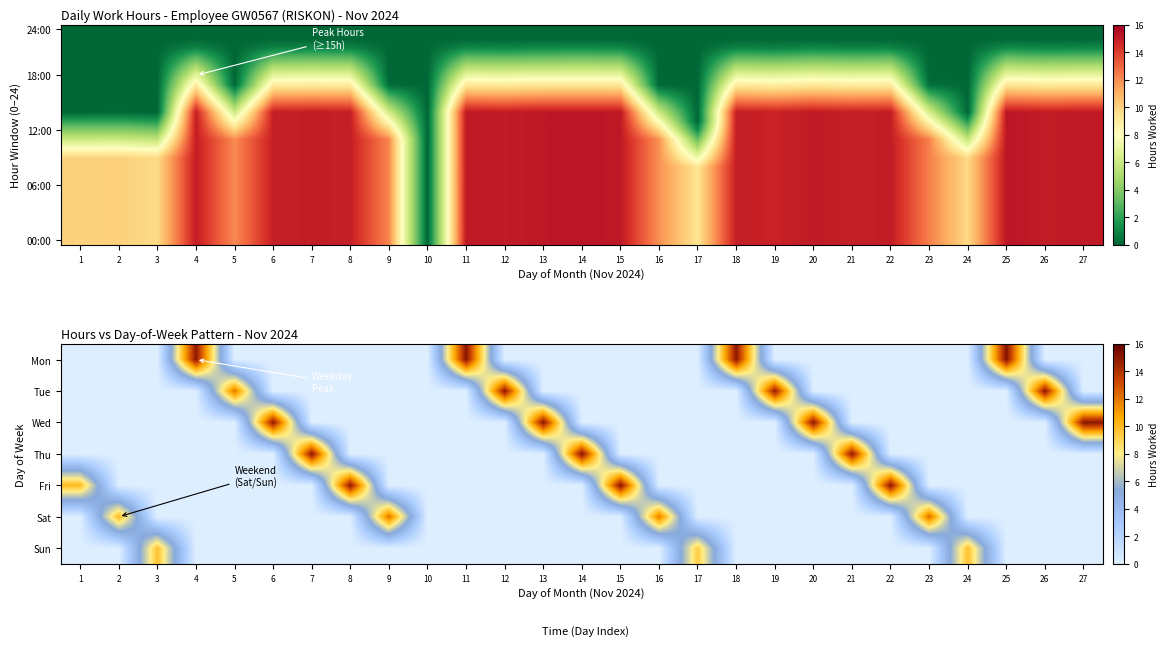

At how many categories does at least one series exceed 14?

17